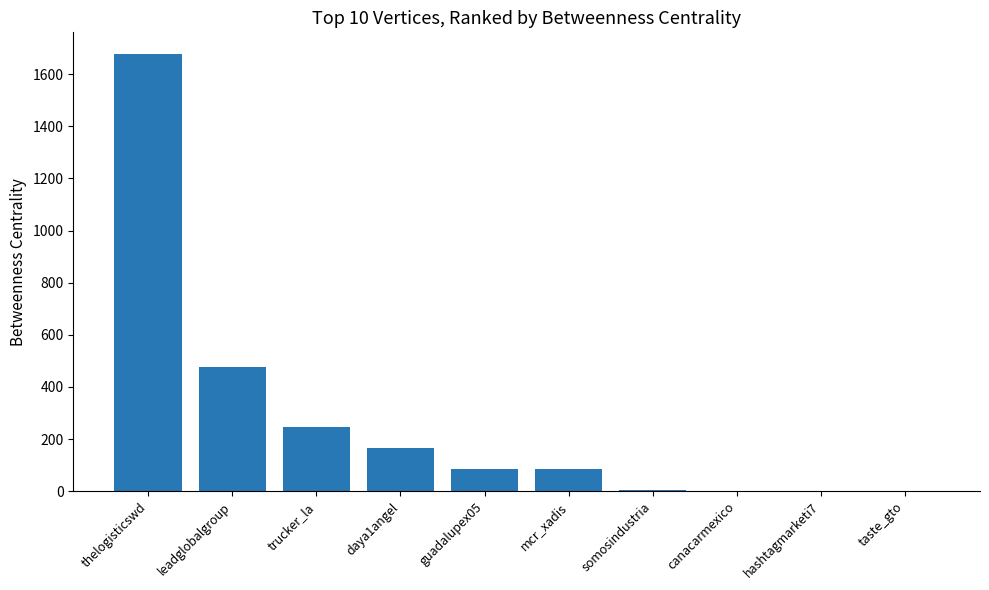

The chart shows a value of 59 at trucker_la. True or false?

False